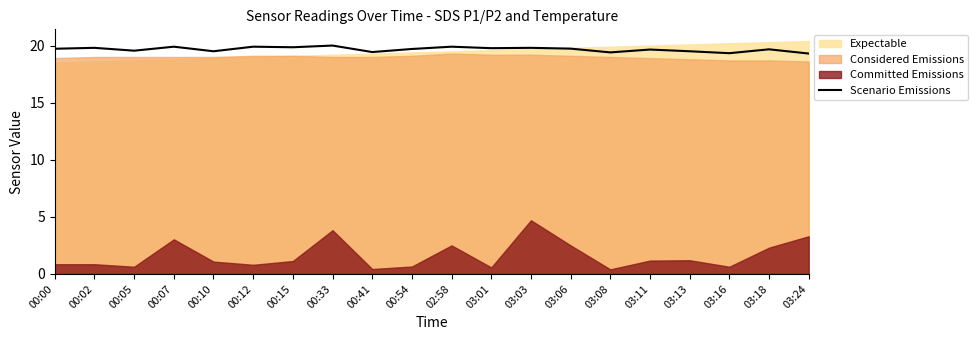

Rank the categories by value from highest to lowest.

00:33, 00:12, 02:58, 00:07, 00:15, 00:02, 03:03, 03:01, 03:06, 00:00, 00:54, 03:18, 03:11, 00:05, 00:10, 03:13, 00:41, 03:08, 03:16, 03:24